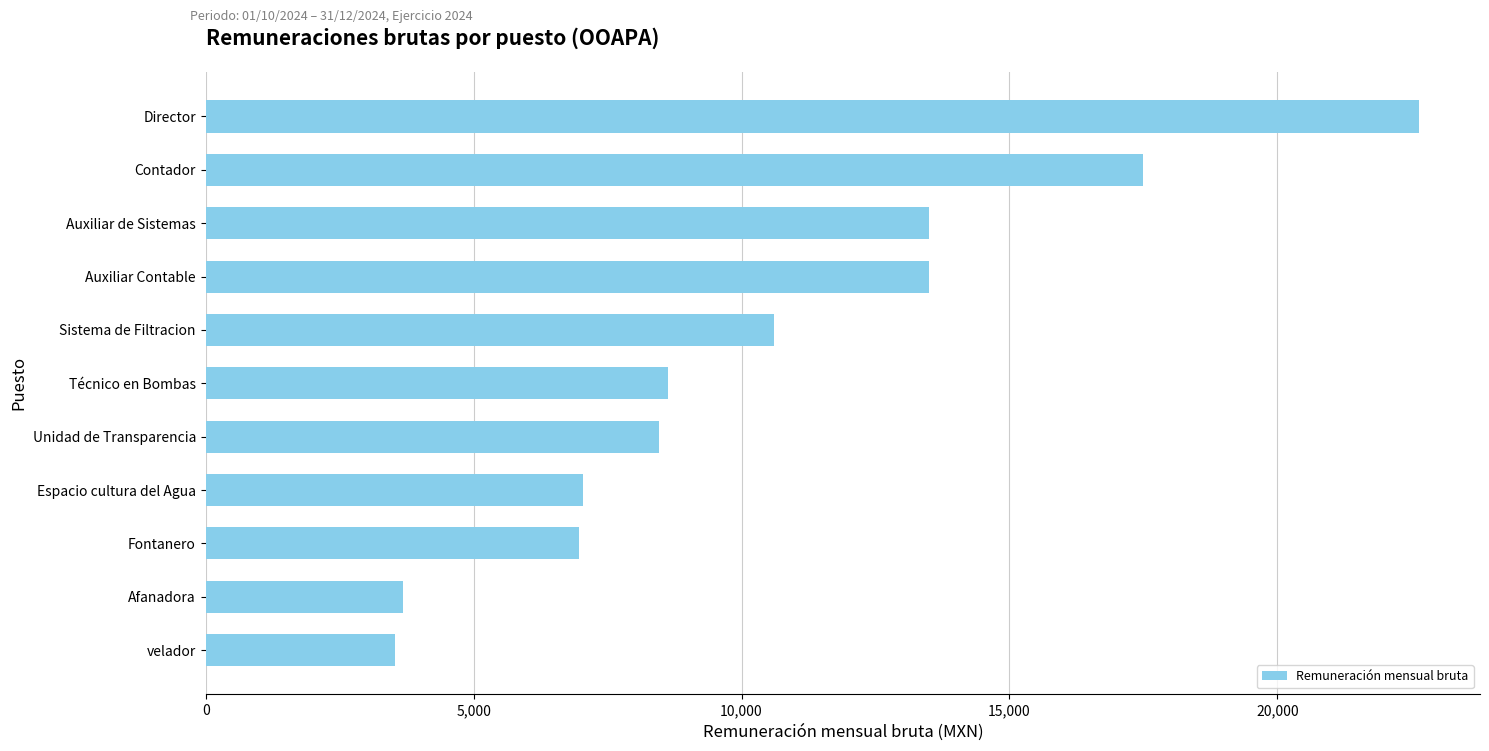

Does the chart contain any negative values?

No